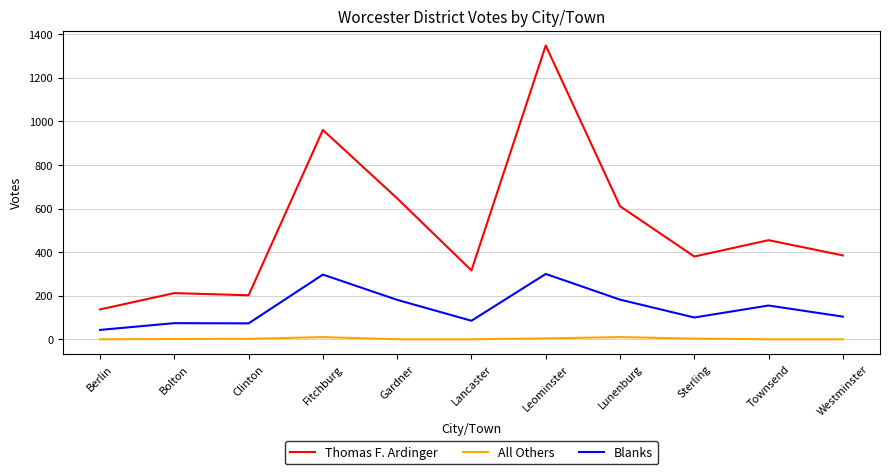

The Thomas F. Ardinger series shows 316 at Lancaster. True or false?

True